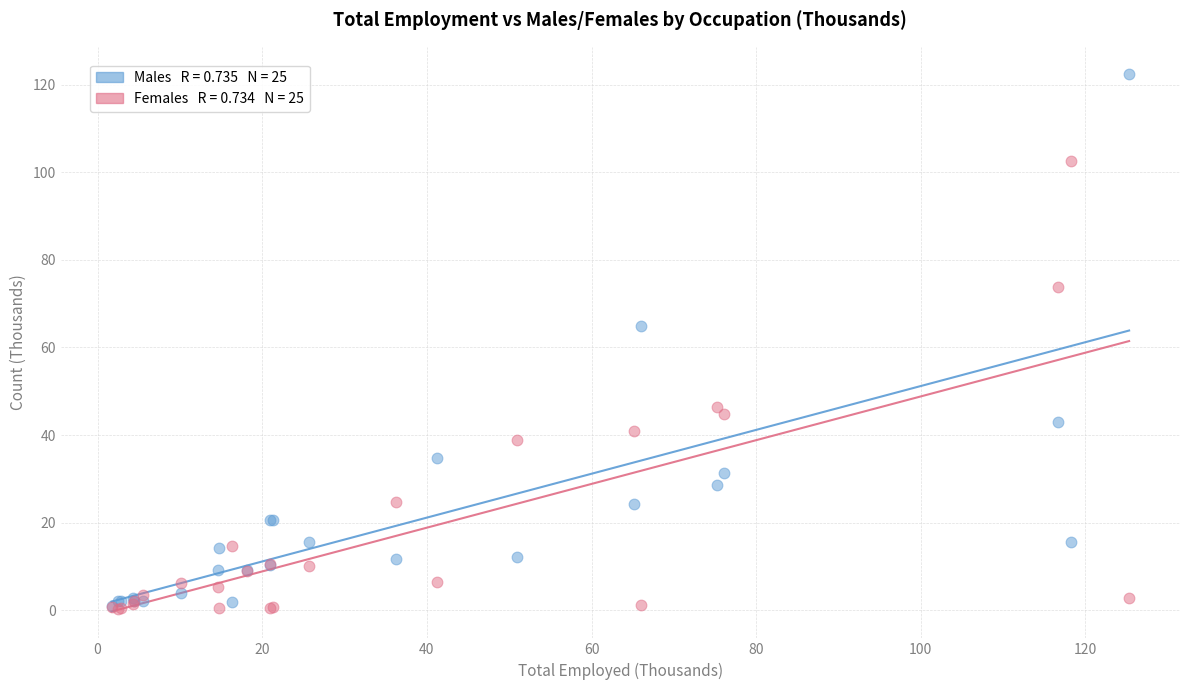

Across all series, what Y value is closest to 61?

64.8